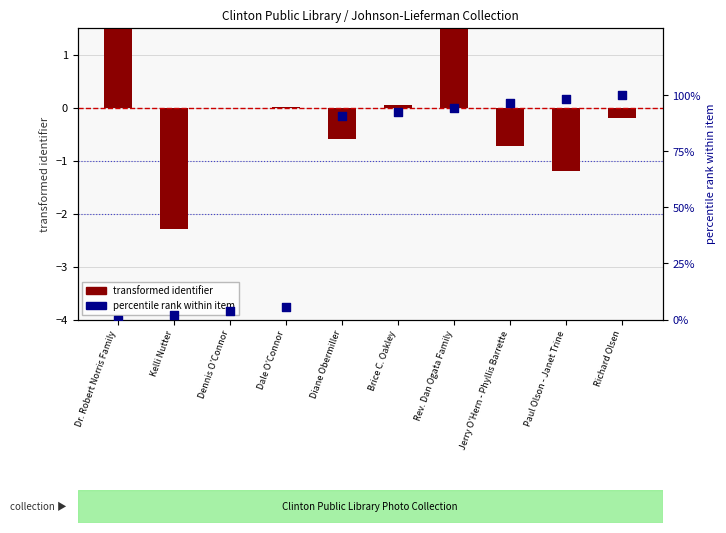

What are all the series names shown in the legend?

transformed identifier, percentile rank within item